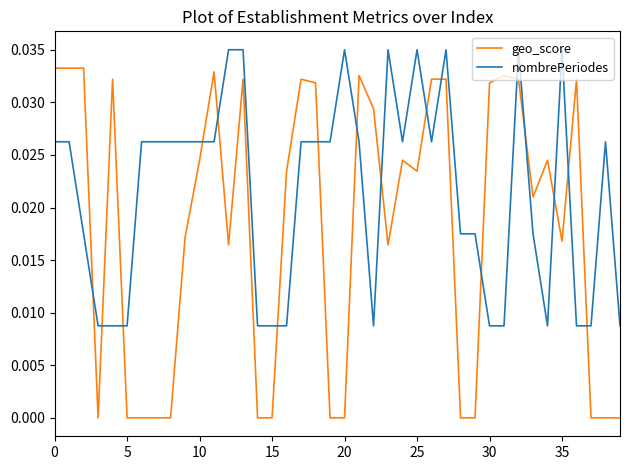

Count the geo_score values in the range 0 to 1.

40